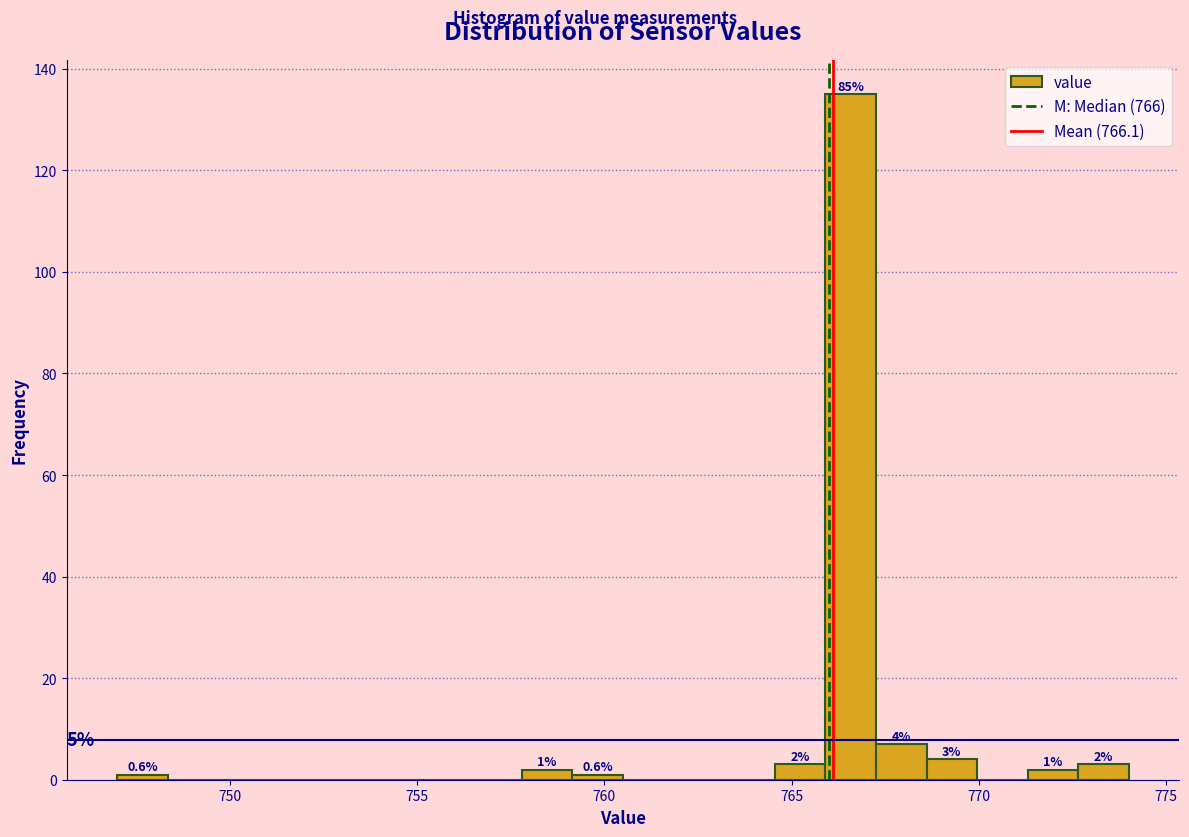

Read against the x-axis, roughly where is the centre of the tallest bar?

766.5